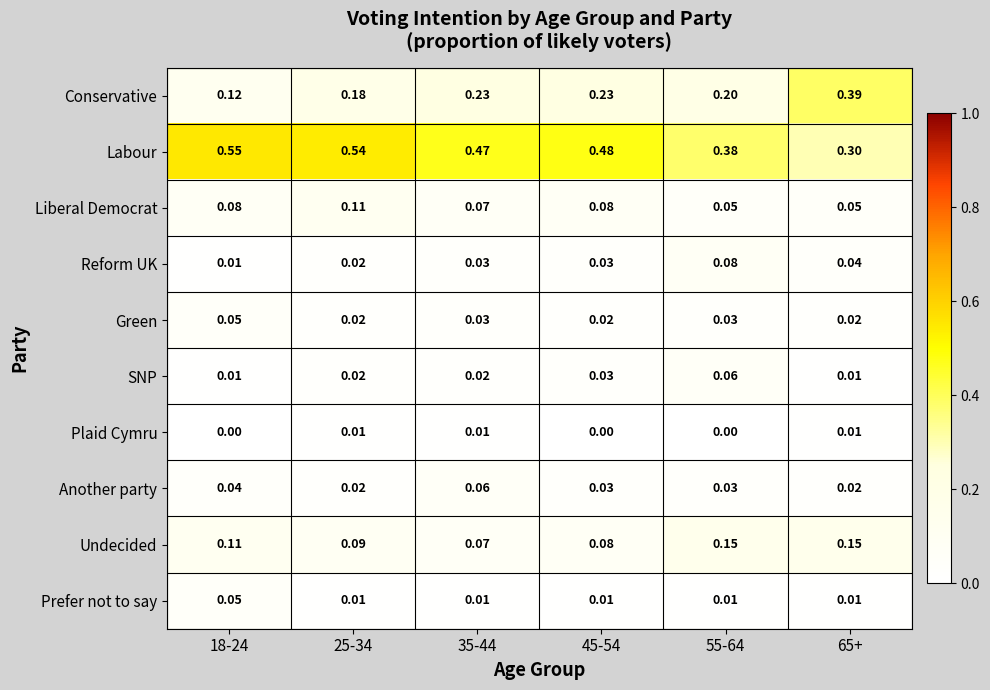

Which series has the largest range (max minus min)?

Conservative